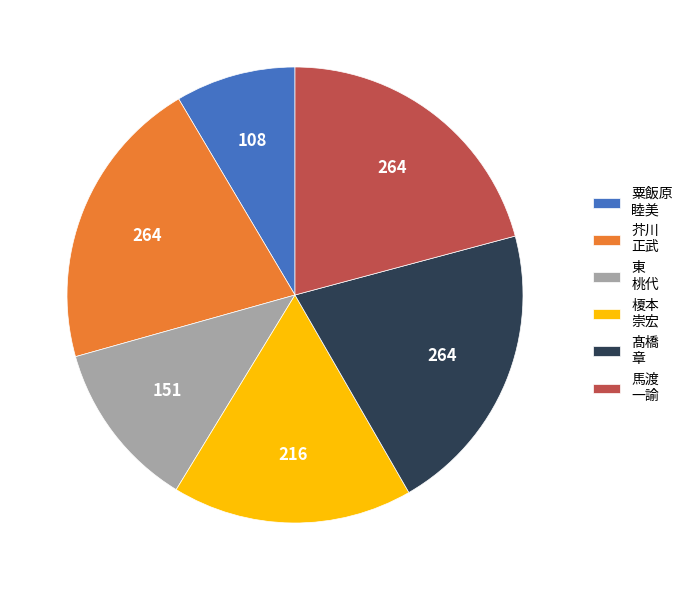

Is the sum of 粟飯原 睦美 and 馬渡 一諭 greater than half?

No